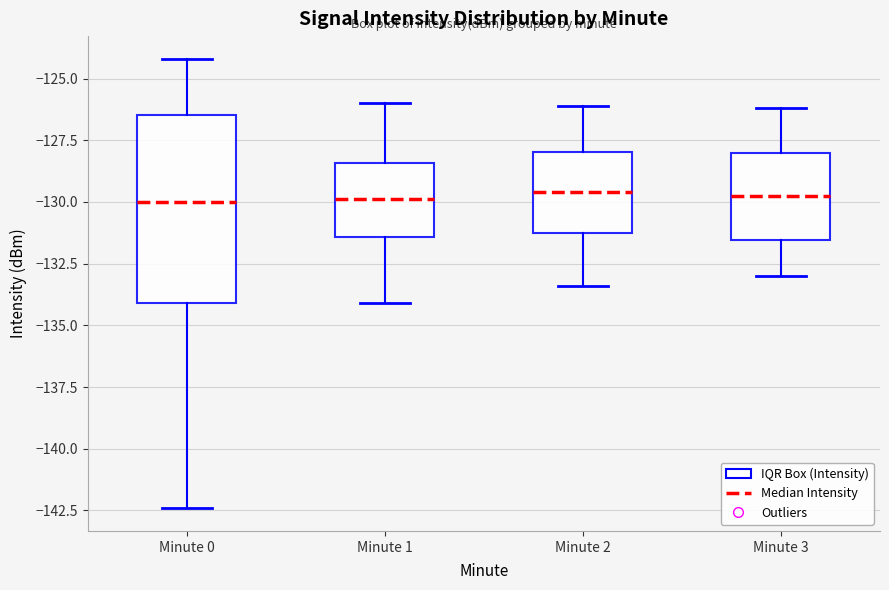

Comparing the boxes themselves (not the whiskers), which one is the tallest?

Minute 0